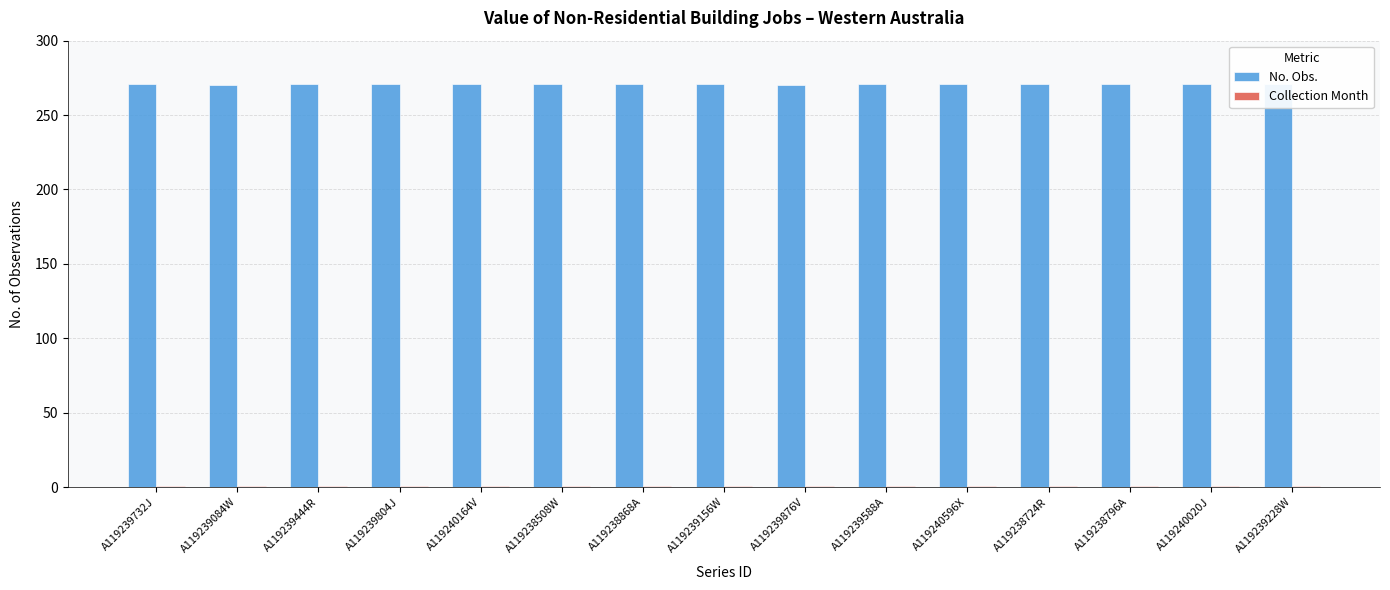

Which series has the widest spread of values?

No. Obs.